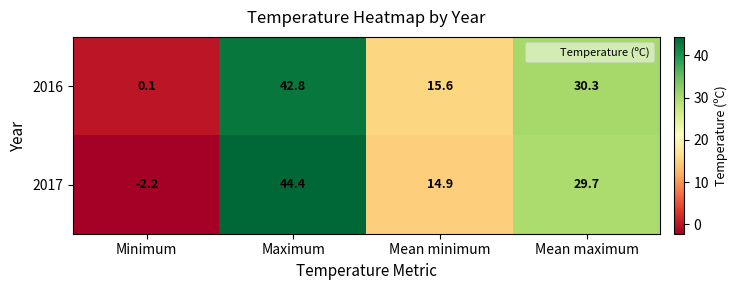

List the series in order of their overall mean, lowest first.

2017, 2016